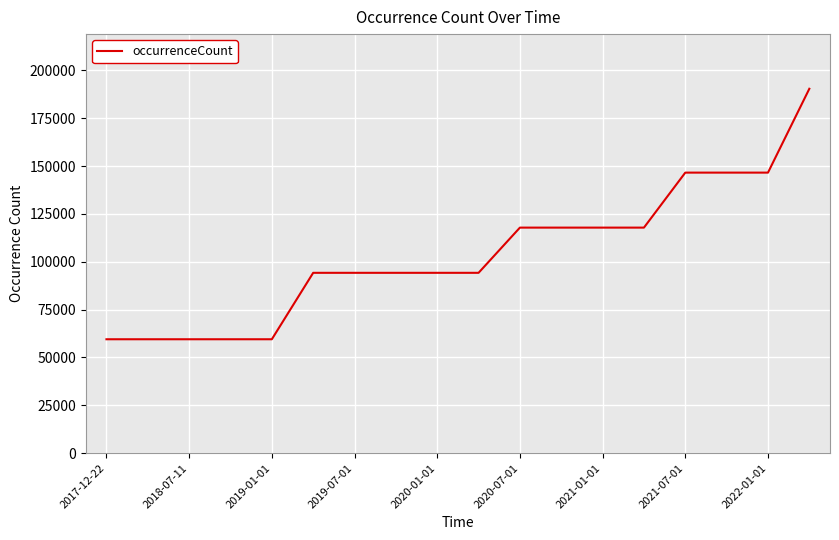

What is the greatest value displayed?

190437